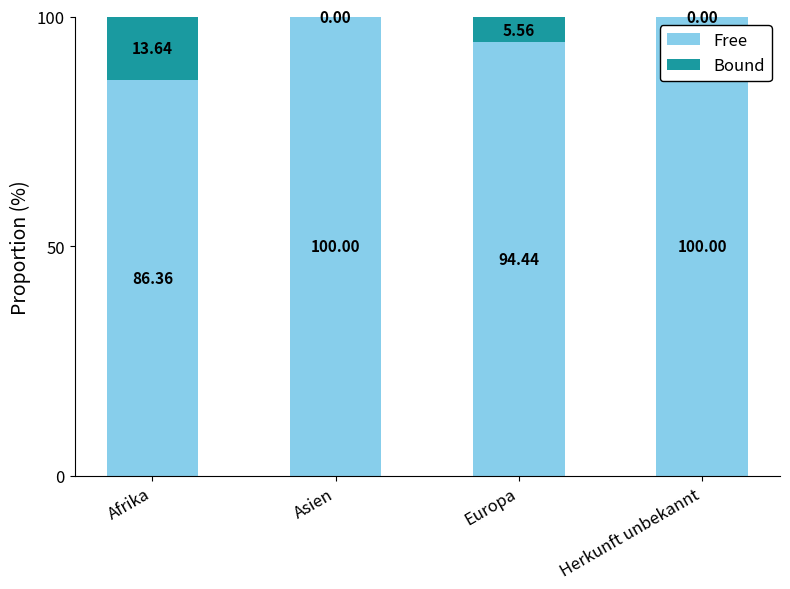

How many categories are shown in the chart?

4